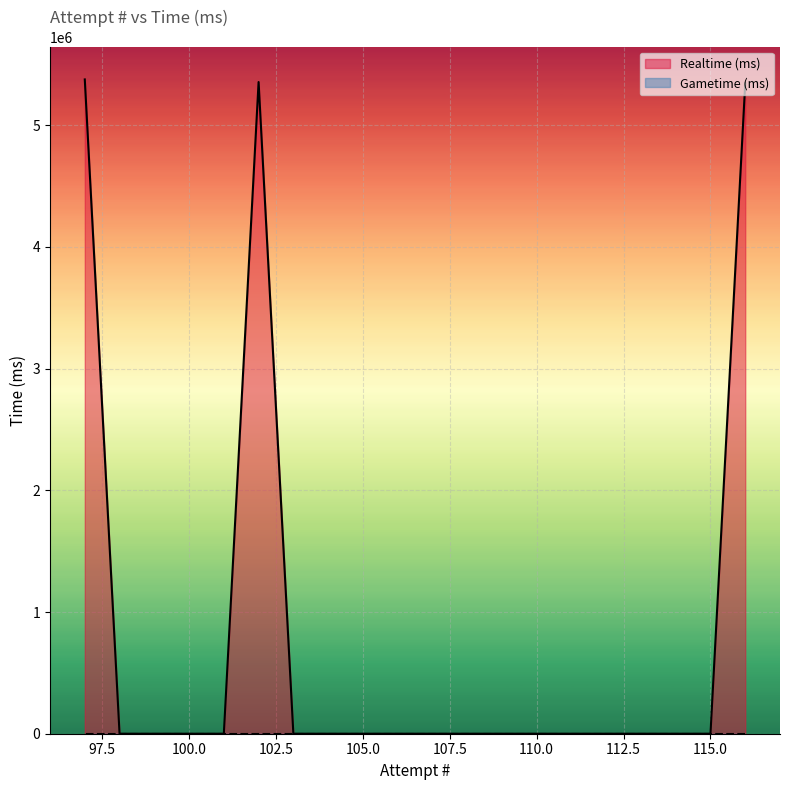

What is the maximum value shown in the chart?

5375943